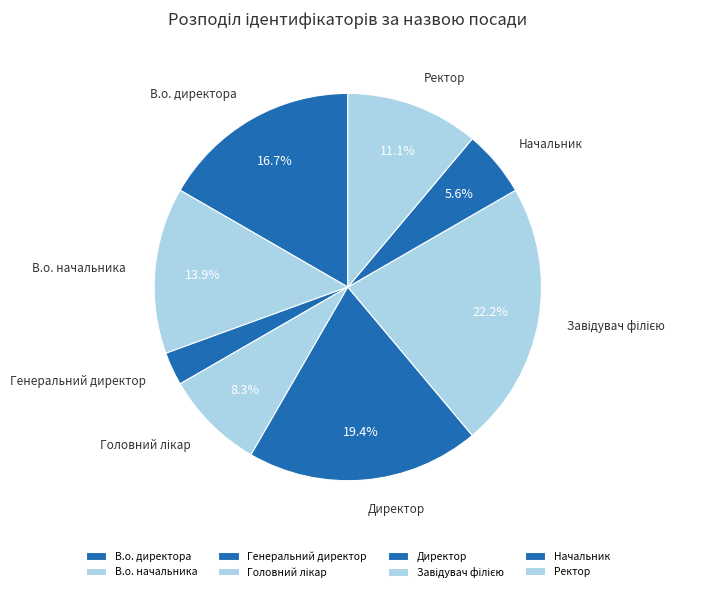

What is the ratio of the value at Ректор to the value at В.о. начальника?

0.8